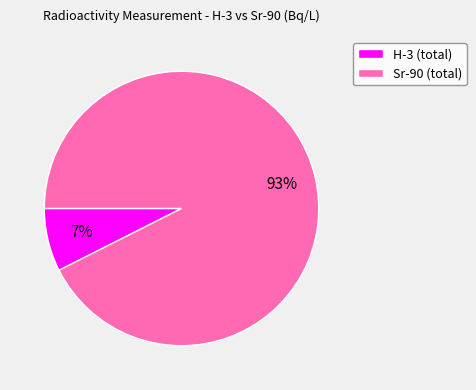

What is the majority slice?

Sr-90 (total)